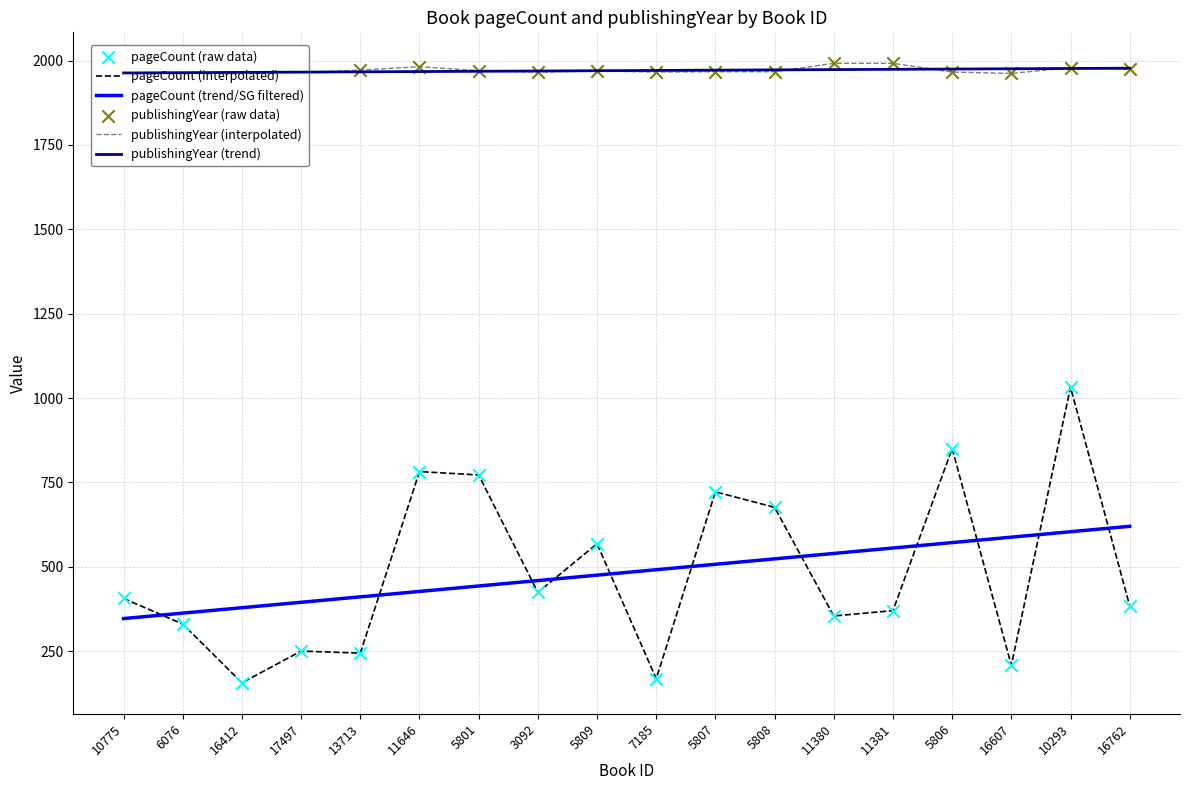

At which category is the sum across all series the highest?

10293